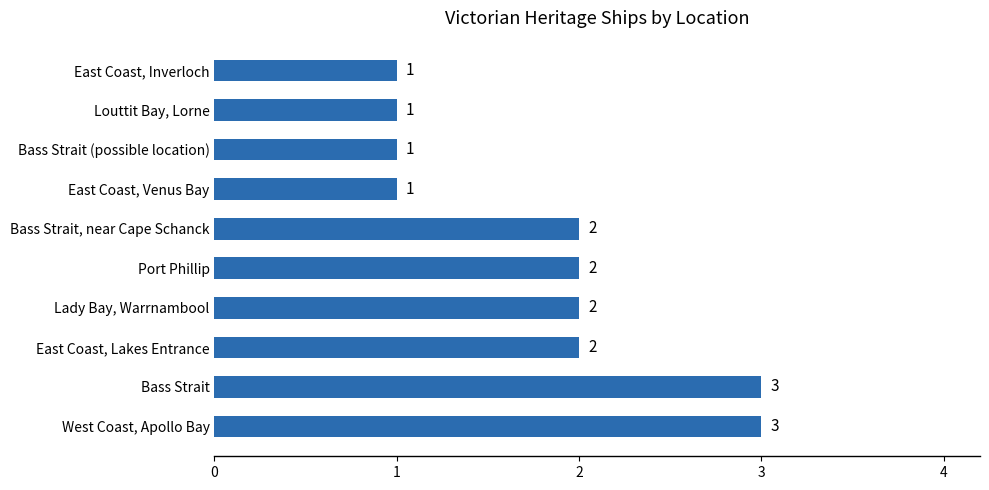

The chart shows a value of 1 at East Coast, Venus Bay. True or false?

True